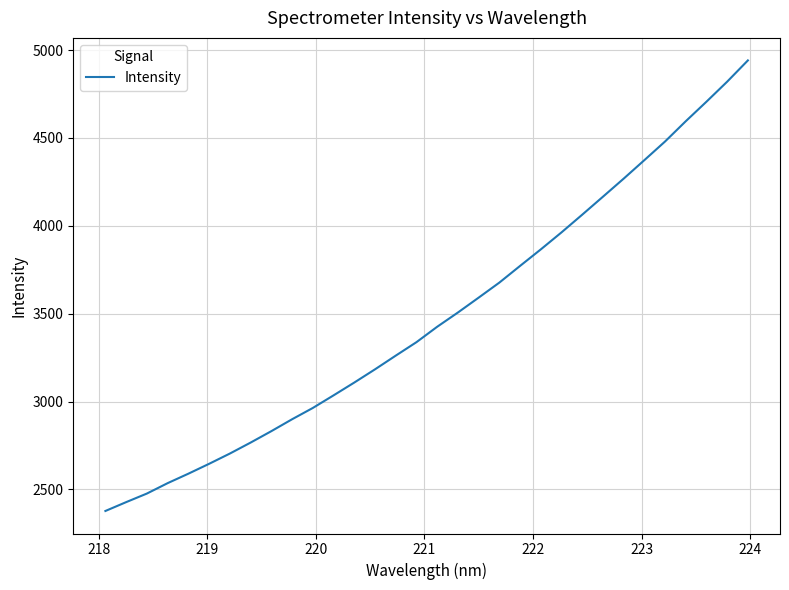

Count the number of categories in the chart.

32